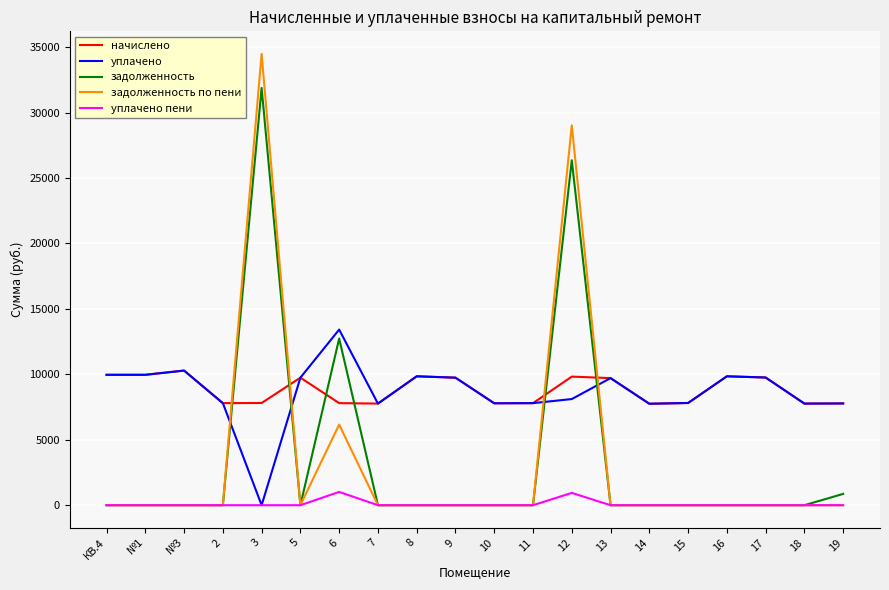

Which series ends up on top after the final intersection of уплачено and задолженность по пени?

уплачено